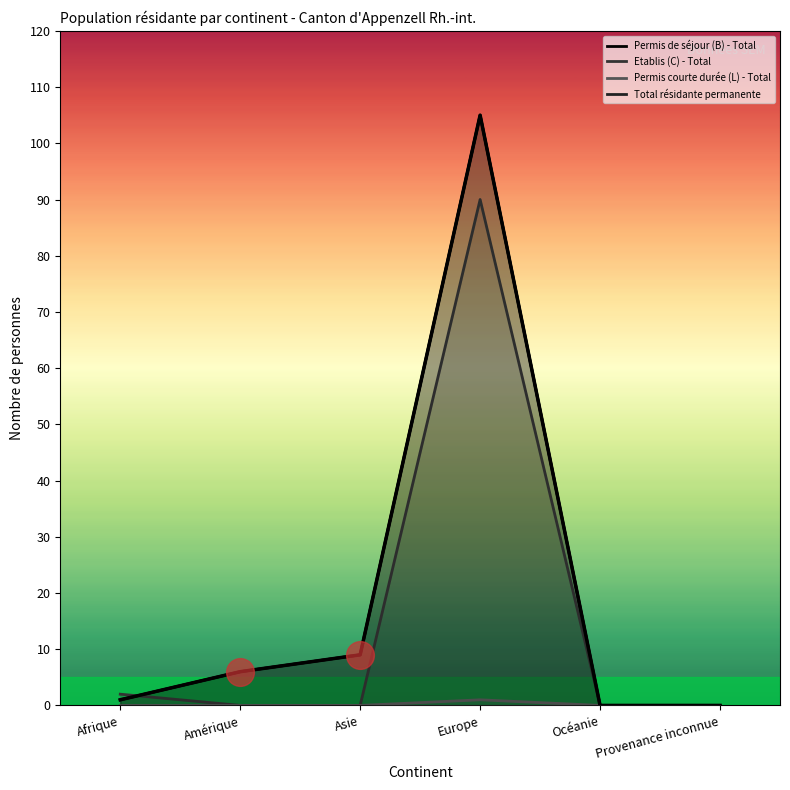

What is the total value across all series at Afrique?

4